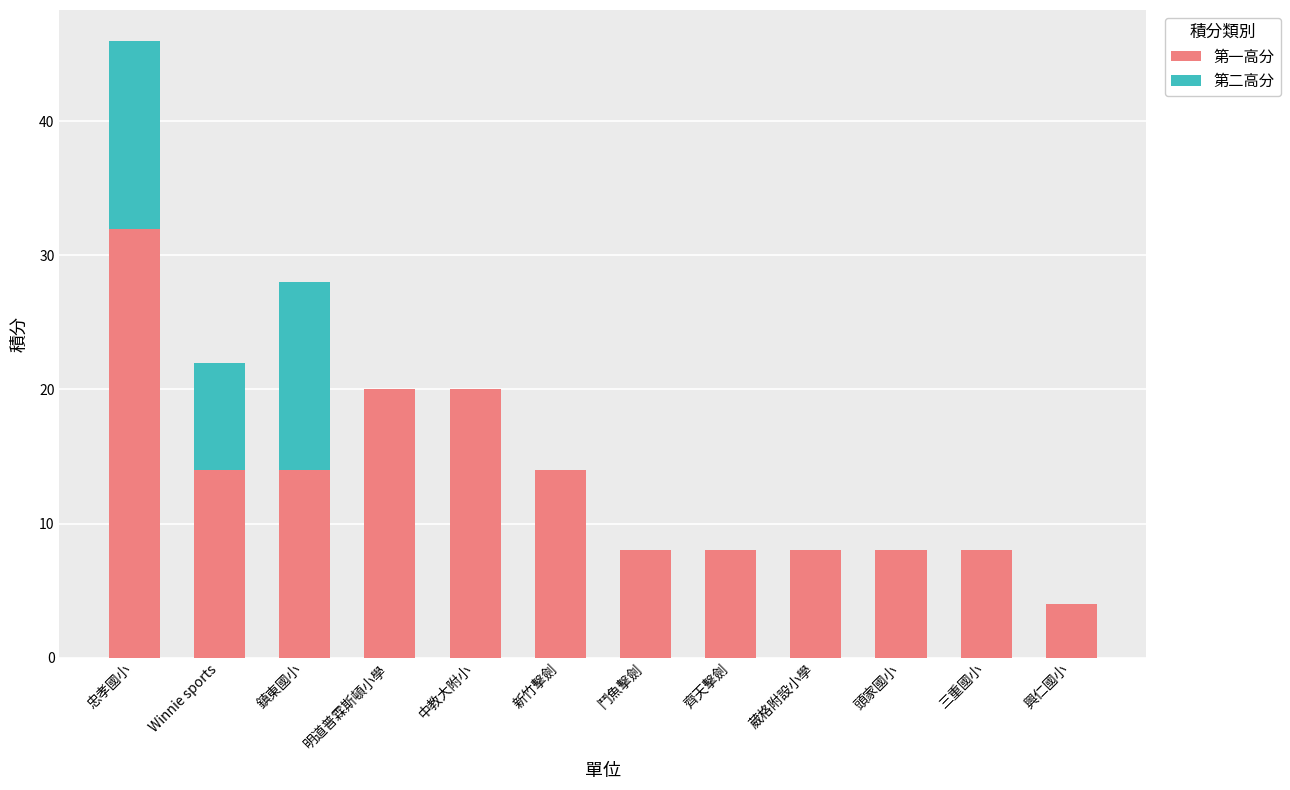

What is the total value across all series at 頭家國小?

8.0